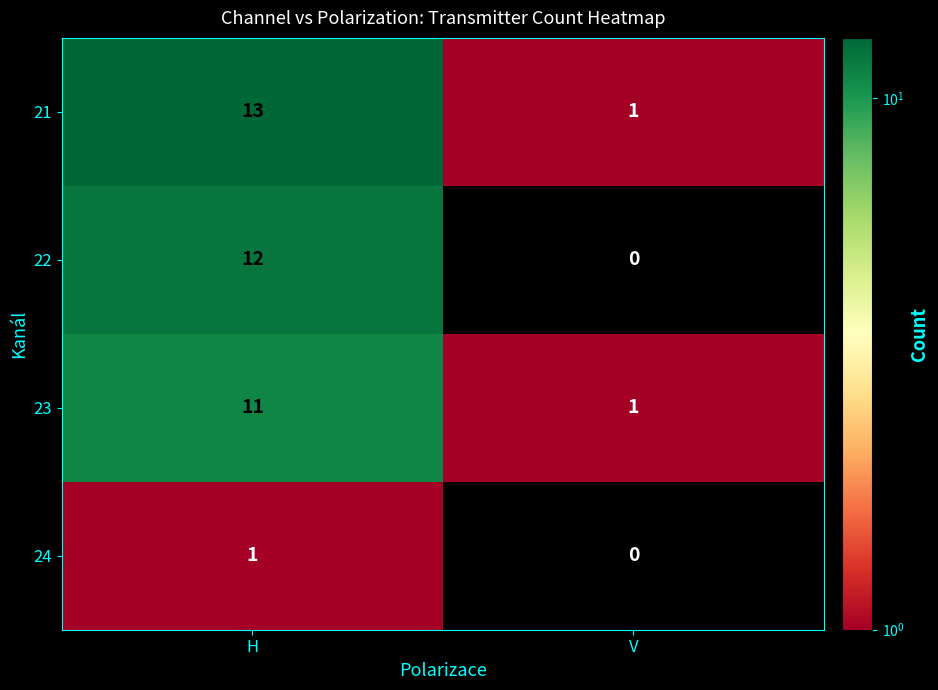

What is the difference between the highest and lowest values at V?

1